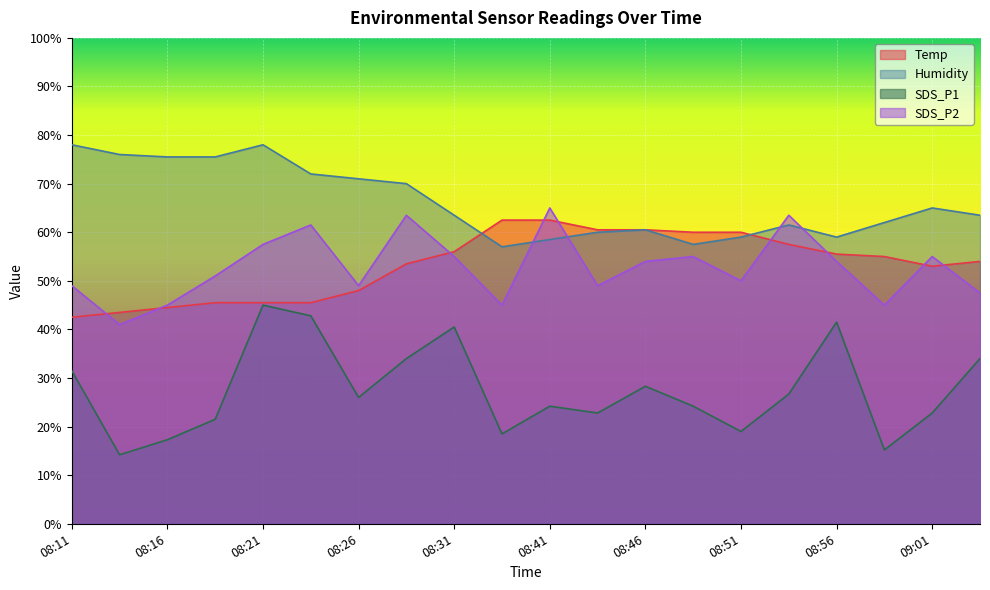

True or false: Temp and SDS_P1 intersect in this chart.

False